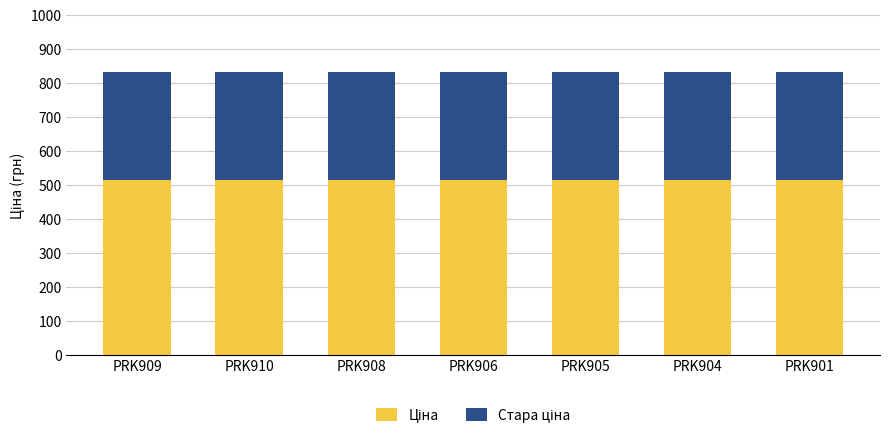

What is the total value across all series at PRK905?

832.4